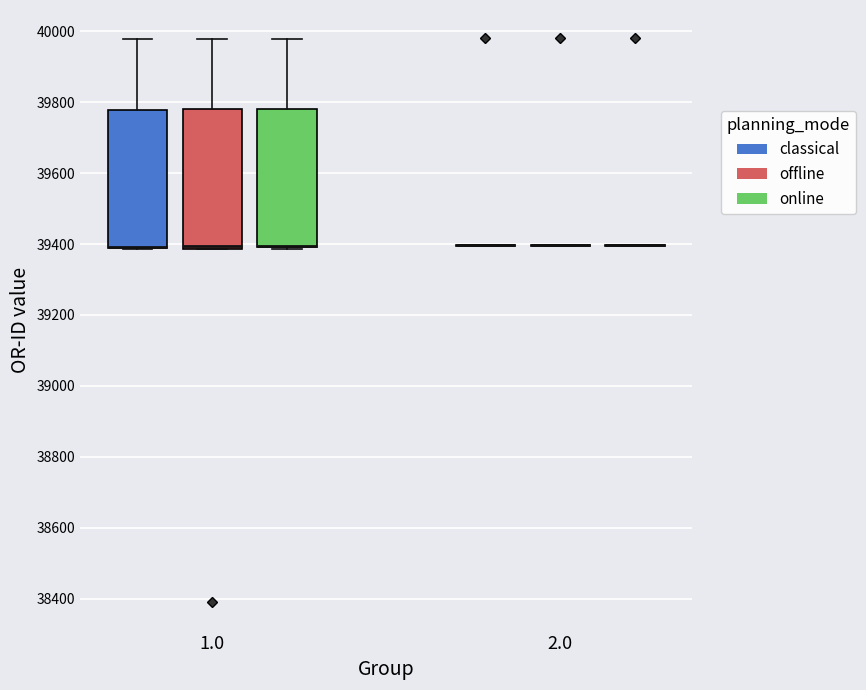

Reading left to right, transcribe this box plot: for each box, give where its median line is, the range the box spans, and where its two whiskers end, as read against the y-axis. The values are not printed on the chart, so give them approximately, as read against the axis.

1.0 (classical): median 39400 (drawn on the box's lower edge), box 39380 to 39780, whiskers 39380 to 39980
1.0 (offline): median 39400, box 39380 to 39780, whiskers 39380 to 39980
1.0 (online): median 39400 (drawn on the box's lower edge), box 39400 to 39780, whiskers 39380 to 39980
2.0 (classical): box collapsed to a line at 39400, whiskers 39400 to 39400
2.0 (offline): box collapsed to a line at 39400, whiskers 39400 to 39400
2.0 (online): box collapsed to a line at 39400, whiskers 39400 to 39400